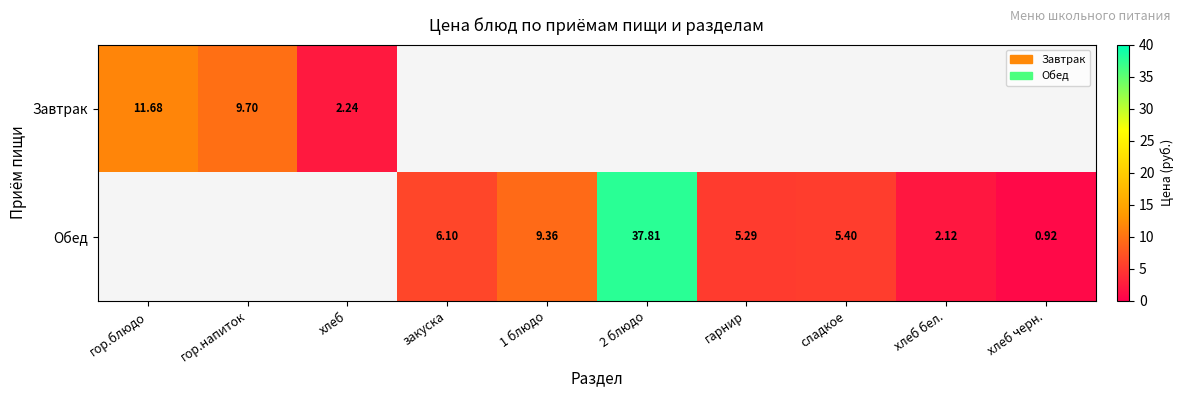

Between гор.напиток and хлеб, which series saw the biggest shift?

Завтрак